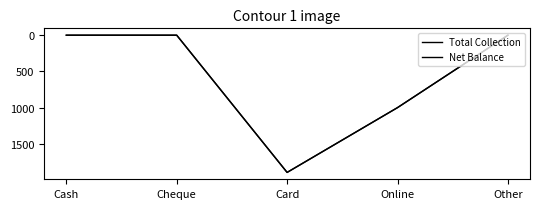

Between Cheque and Card, which is larger?

Card